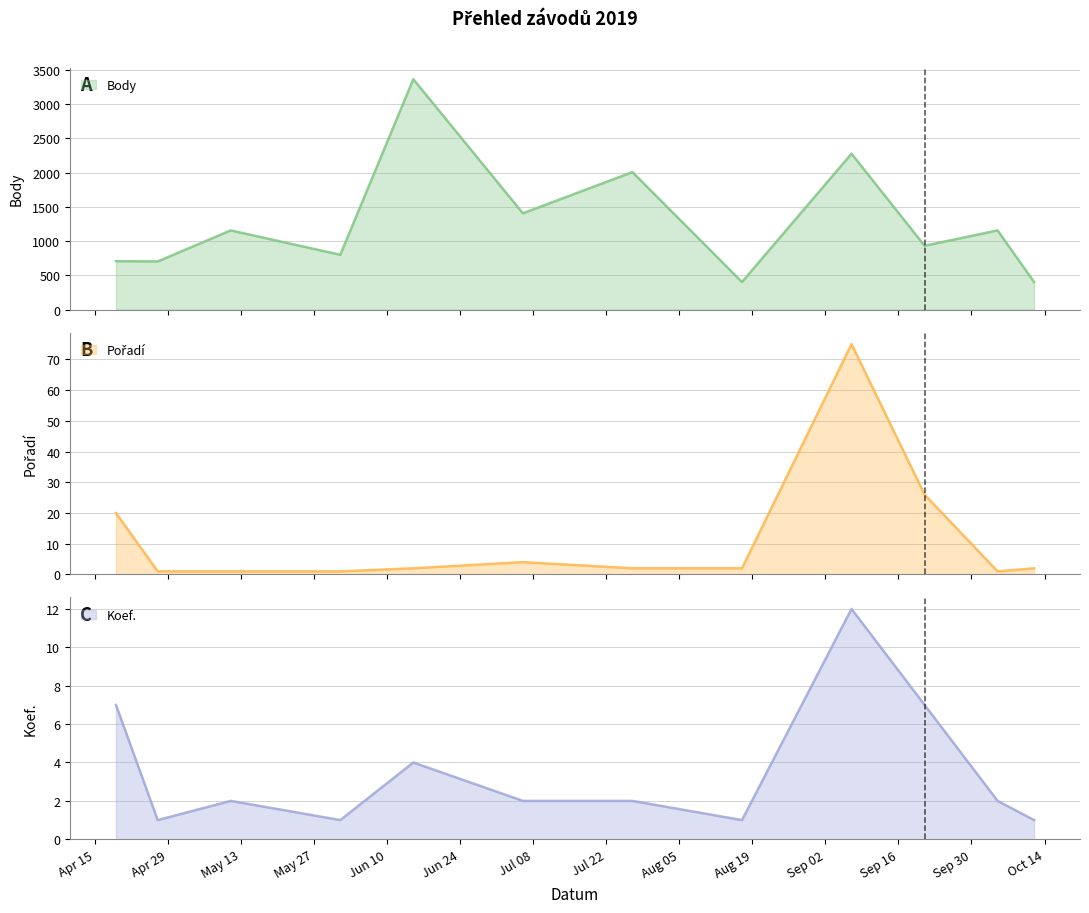

Reading left to right, extract all data points from this chart.

Body: 2019-04-19=707	2019-04-27=703	2019-05-11=1156	2019-06-01=800	2019-06-15=3365	2019-07-06=1406	2019-07-27=2008	2019-08-17=402	2019-09-07=2277	2019-09-21=932	2019-10-05=1156	2019-10-12=402
Pořadí: 2019-04-19=20	2019-04-27=1	2019-05-11=1	2019-06-01=1	2019-06-15=2	2019-07-06=4	2019-07-27=2	2019-08-17=2	2019-09-07=75	2019-09-21=26	2019-10-05=1	2019-10-12=2
Koef.: 2019-04-19=7	2019-04-27=1	2019-05-11=2	2019-06-01=1	2019-06-15=4	2019-07-06=2	2019-07-27=2	2019-08-17=1	2019-09-07=12	2019-09-21=7	2019-10-05=2	2019-10-12=1